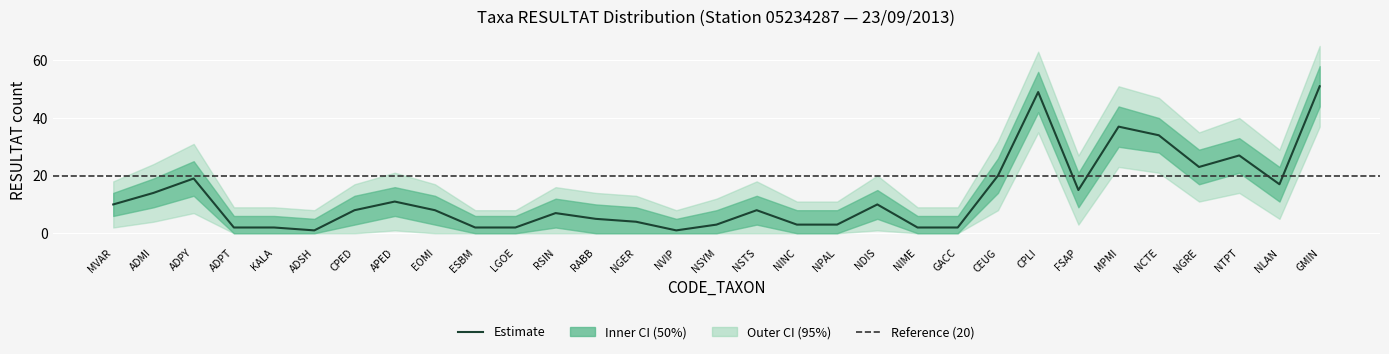

At which label does upper1 reach its minimum?

ADSH